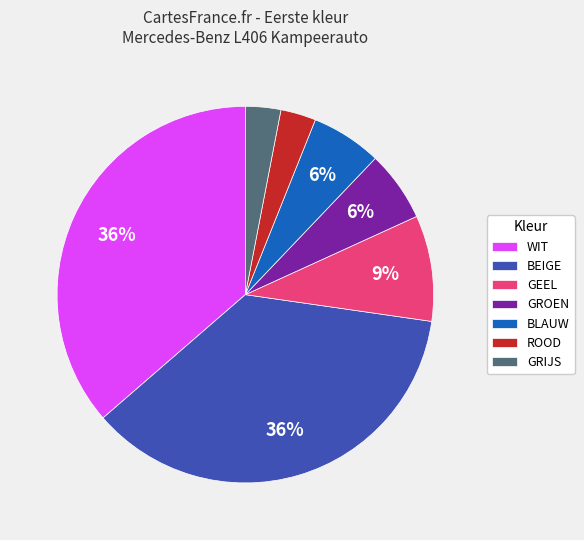

Do ROOD and GEEL together represent more than half of the pie?

No